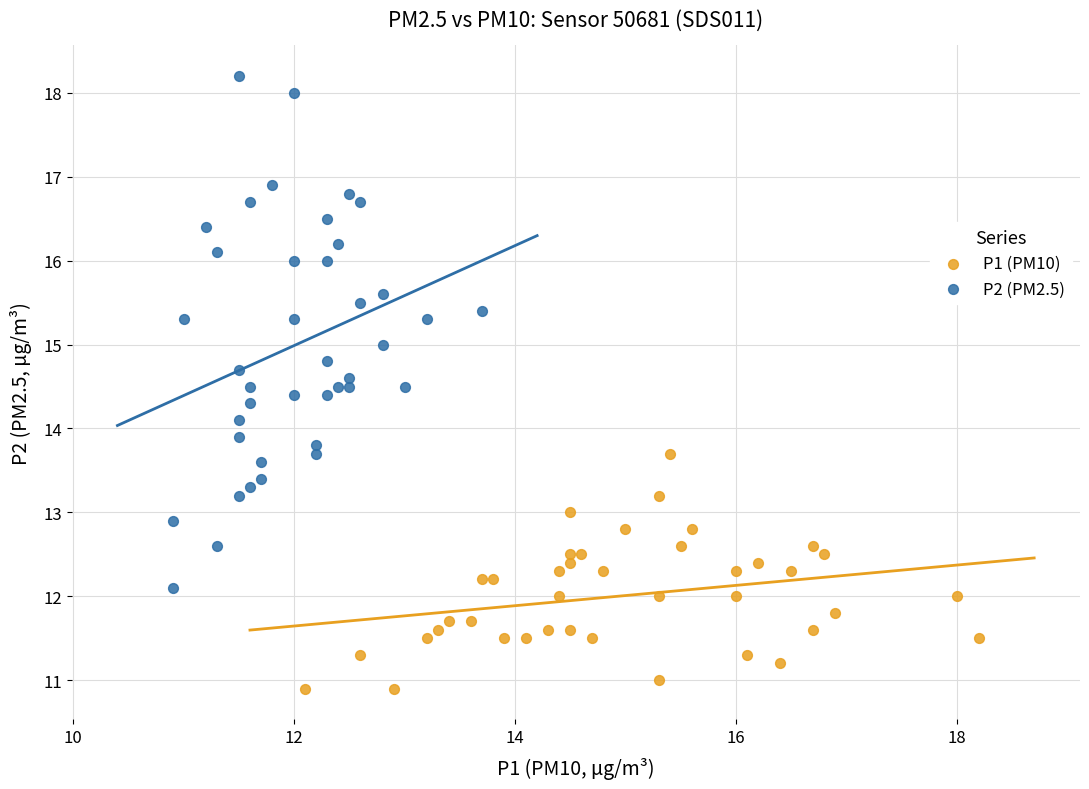

Which series contains the highest Y value?

P2 (PM2.5)